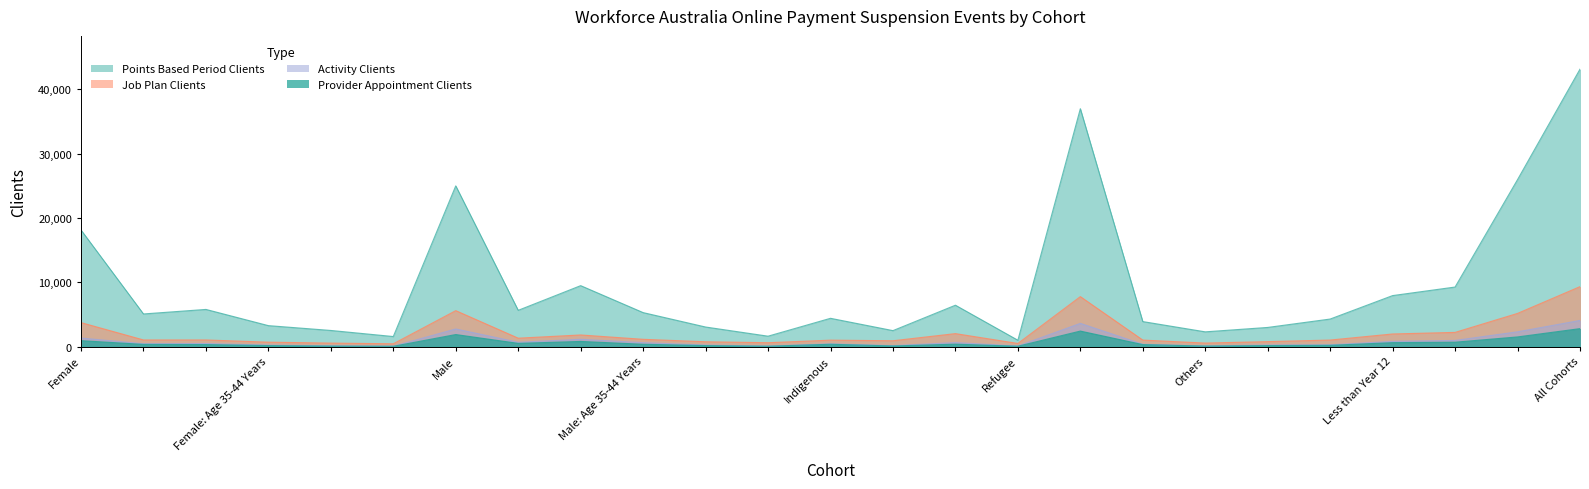

Reading right to left, list all the values displayed in this chart.

Provider Appointment Clients: All Cohorts=2790	Non-School Qualification=1500	Completed Year 12=680	Less than Year 12=610	Parent=195	Partial Capacity=155	Others=75	Youth Allowance=310	JobSeeker Payment=2410	Refugee=55	Culturally And Linguistically Diverse=375	People With Disability=95	Indigenous=360	Male: Age 55+ Years=55	Male: Age 45-54 Years=155	Male: Age 35-44 Years=360	Male: Age 25-34 Years=800	Male: Age Under 25 Years=500	Male=1870	Female: Age 55+ Years=45	Female: Age 45-54 Years=70	Female: Age 35-44 Years=155	Female: Age 25-34 Years=310	Female: Age Under 25 Years=340	Female=920
Points Based Period Clients: All Cohorts=43120	Non-School Qualification=25950	Completed Year 12=9255	Less than Year 12=7925	Parent=4280	Partial Capacity=2975	Others=2290	Youth Allowance=3885	JobSeeker Payment=36975	Refugee=985	Culturally And Linguistically Diverse=6430	People With Disability=2480	Indigenous=4395	Male: Age 55+ Years=1615	Male: Age 45-54 Years=3040	Male: Age 35-44 Years=5280	Male: Age 25-34 Years=9470	Male: Age Under 25 Years=5635	Male=24980	Female: Age 55+ Years=1560	Female: Age 45-54 Years=2505	Female: Age 35-44 Years=3255	Female: Age 25-34 Years=5775	Female: Age Under 25 Years=5070	Female=18120
Job Plan Clients: All Cohorts=9315	Non-School Qualification=5155	Completed Year 12=2205	Less than Year 12=1960	Parent=1015	Partial Capacity=770	Others=545	Youth Allowance=1010	JobSeeker Payment=7765	Refugee=485	Culturally And Linguistically Diverse=2015	People With Disability=905	Indigenous=1000	Male: Age 55+ Years=600	Male: Age 45-54 Years=750	Male: Age 35-44 Years=1130	Male: Age 25-34 Years=1805	Male: Age Under 25 Years=1305	Male=5585	Female: Age 55+ Years=435	Female: Age 45-54 Years=540	Female: Age 35-44 Years=685	Female: Age 25-34 Years=1030	Female: Age Under 25 Years=1030	Female=3725
Activity Clients: All Cohorts=4060	Non-School Qualification=2295	Completed Year 12=955	Less than Year 12=810	Parent=280	Partial Capacity=245	Others=95	Youth Allowance=360	JobSeeker Payment=3605	Refugee=90	Culturally And Linguistically Diverse=620	People With Disability=150	Indigenous=425	Male: Age 55+ Years=85	Male: Age 45-54 Years=235	Male: Age 35-44 Years=610	Male: Age 25-34 Years=1130	Male: Age Under 25 Years=675	Male=2735	Female: Age 55+ Years=60	Female: Age 45-54 Years=125	Female: Age 35-44 Years=230	Female: Age 25-34 Years=470	Female: Age Under 25 Years=445	Female=1325